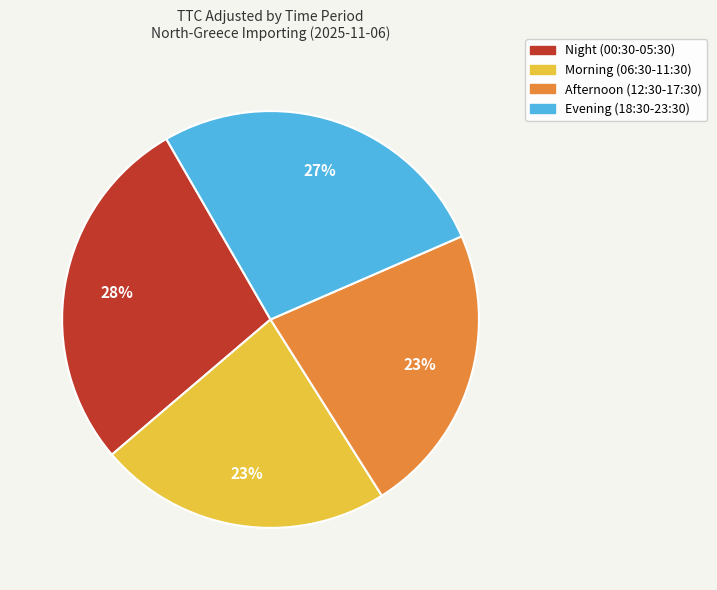

What percentage is the Afternoon (12:30-17:30) slice, to the nearest percent?

23%